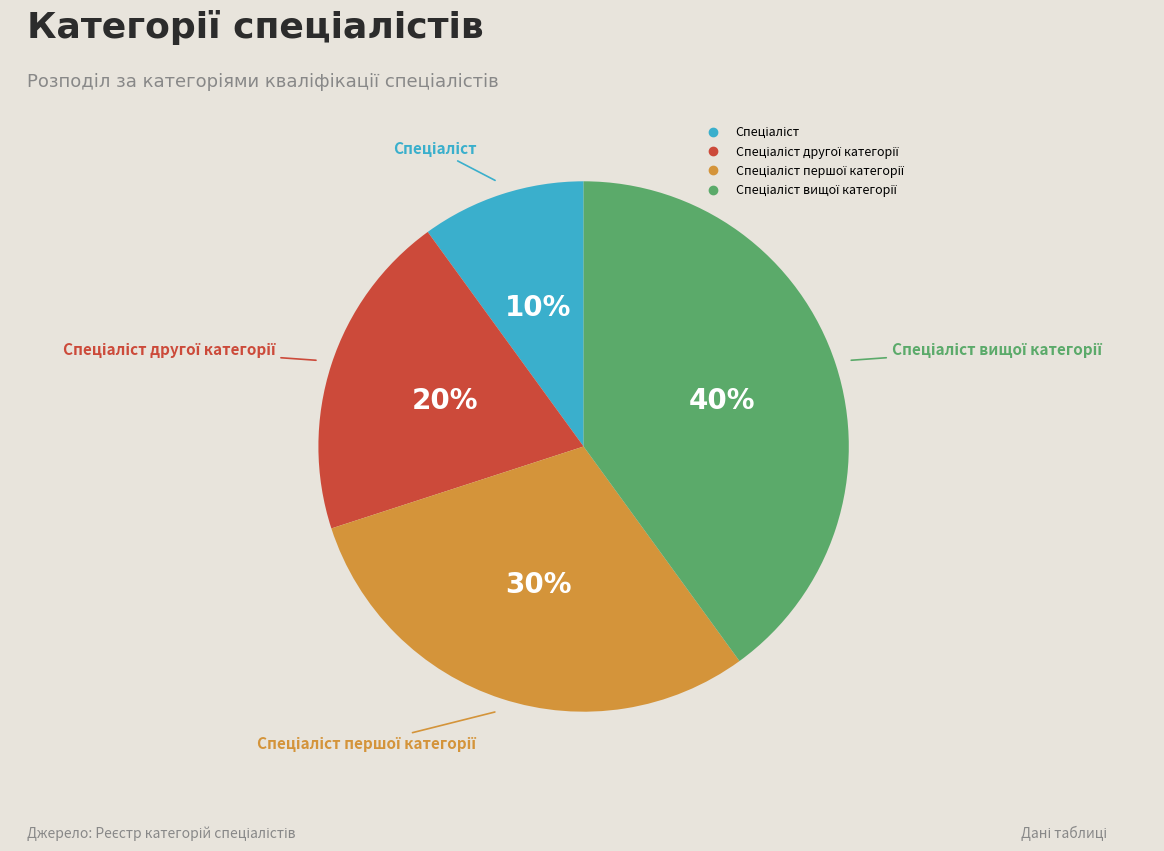

To the nearest percent, what is the average slice percentage?

25%